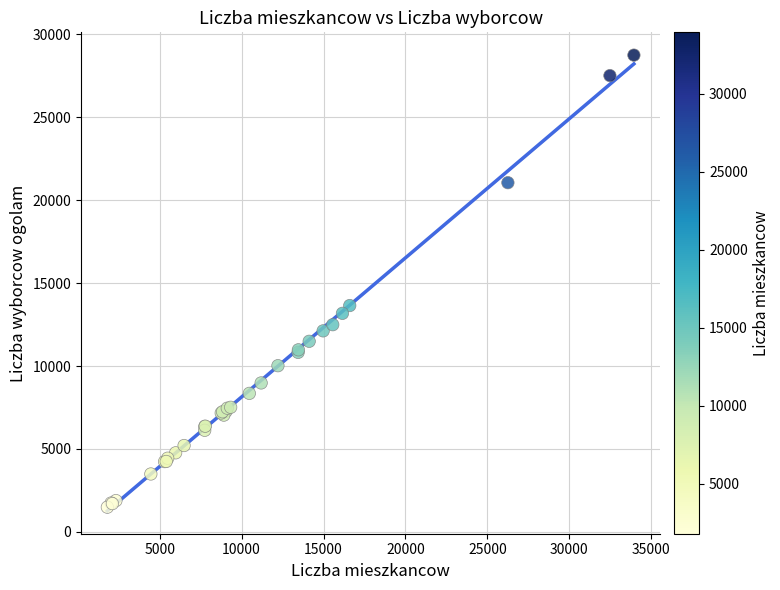

What Y value in the scatter plot is closest to 15121?

13650